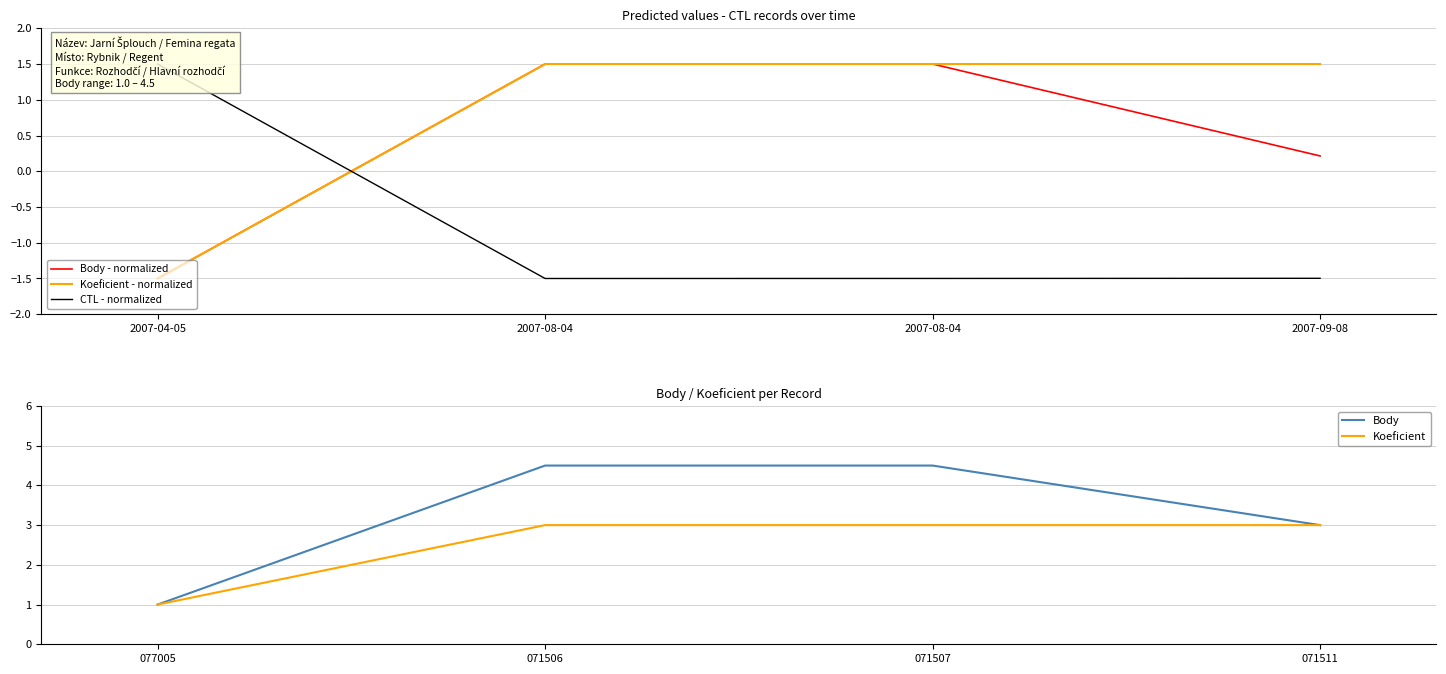

Does the chart have visible grid lines?

Yes